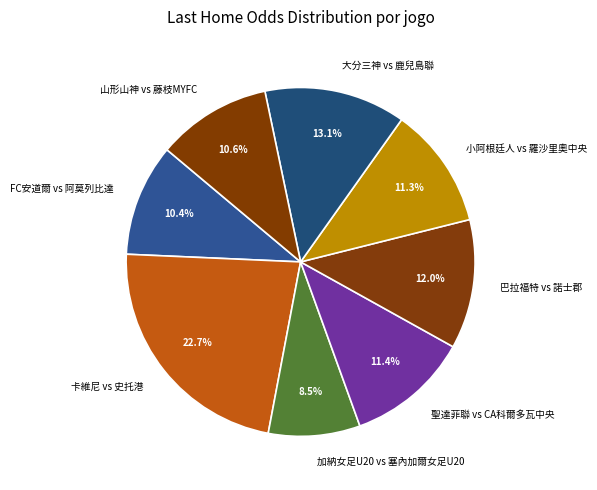

Approximately how many times larger is the value at FC安道爾 vs 阿莫列比達 compared to 聖達菲聯 vs CA科爾多瓦中央?

0.9